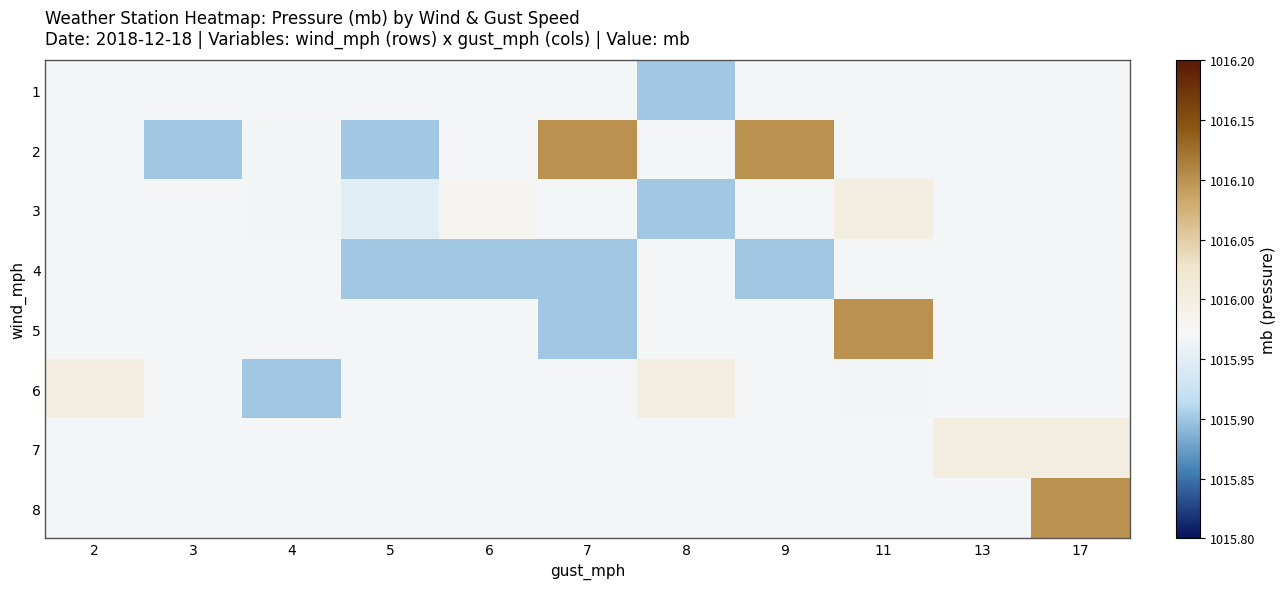

What is the difference between the highest and lowest values at 8?

0.1